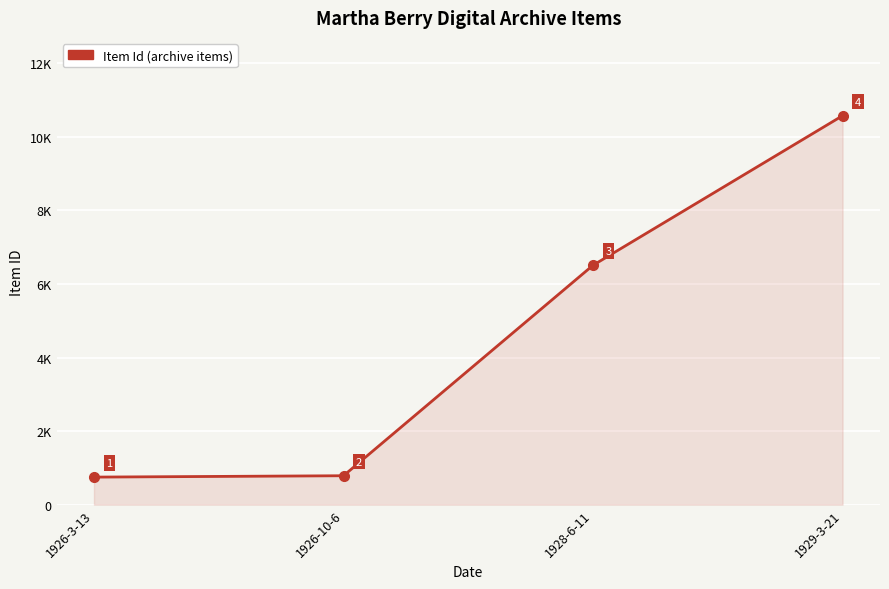

List the labels in order of value, largest first.

1929-3-21, 1928-6-11, 1926-10-6, 1926-3-13